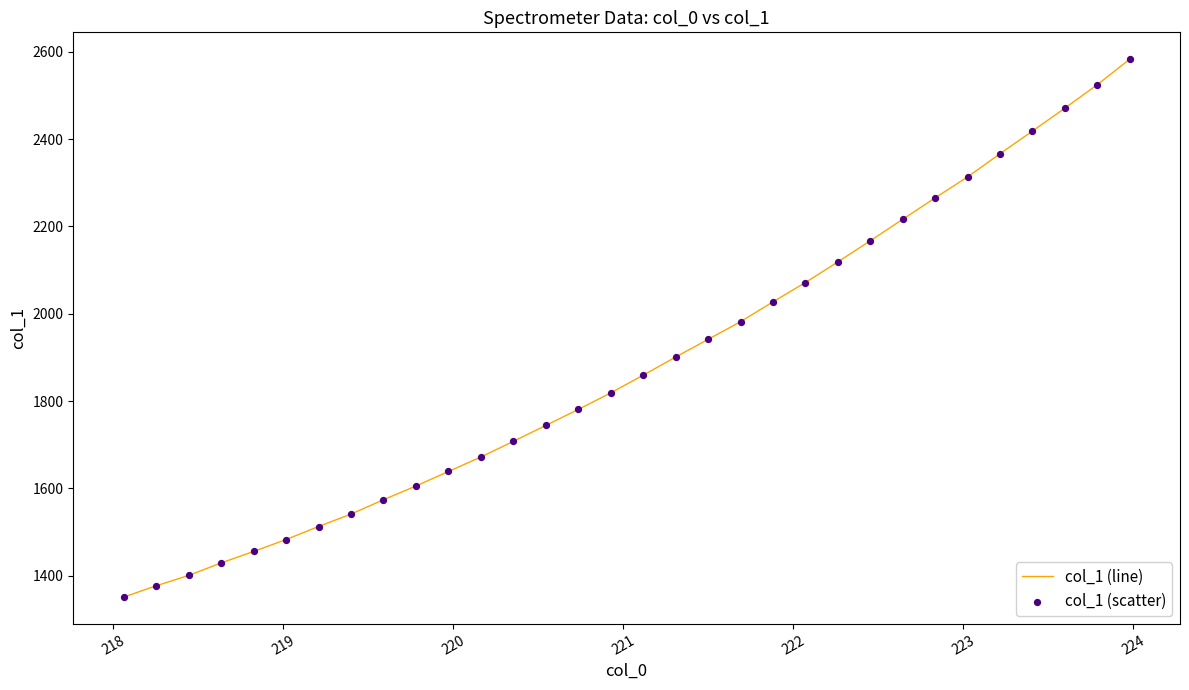

What is the maximum value shown in the chart?

2582.9